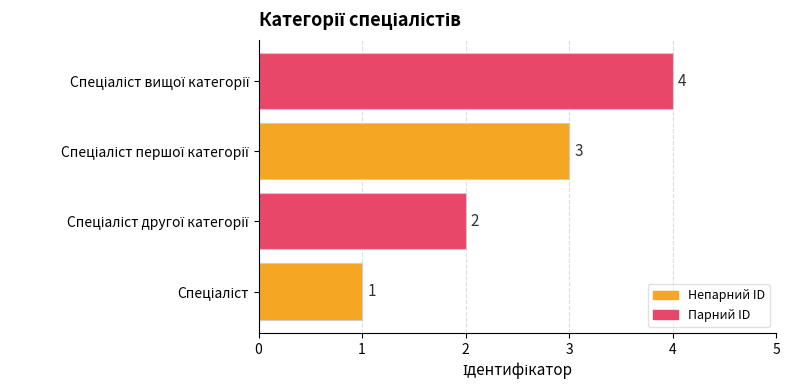

Count the values in the range 2 to 4.

3